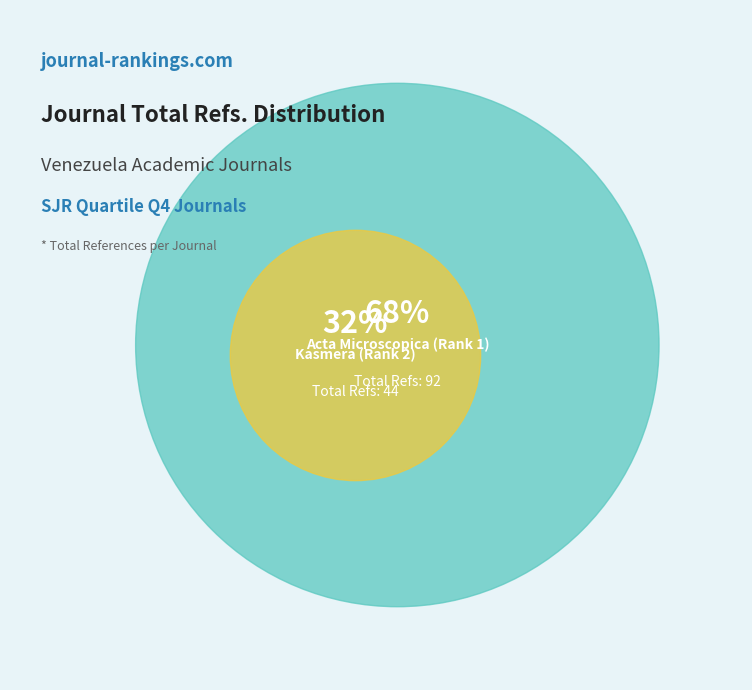

Rank the categories by value from lowest to highest.

Kasmera (Rank 2), Acta Microscopica (Rank 1)